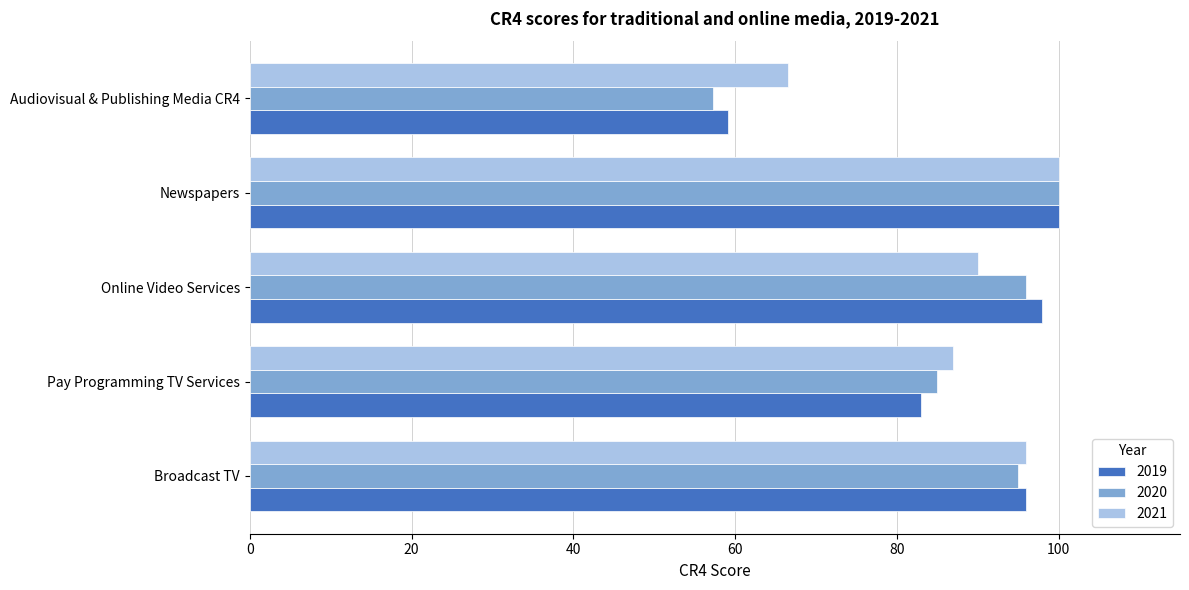

At which category is the sum across all series the highest?

Newspapers